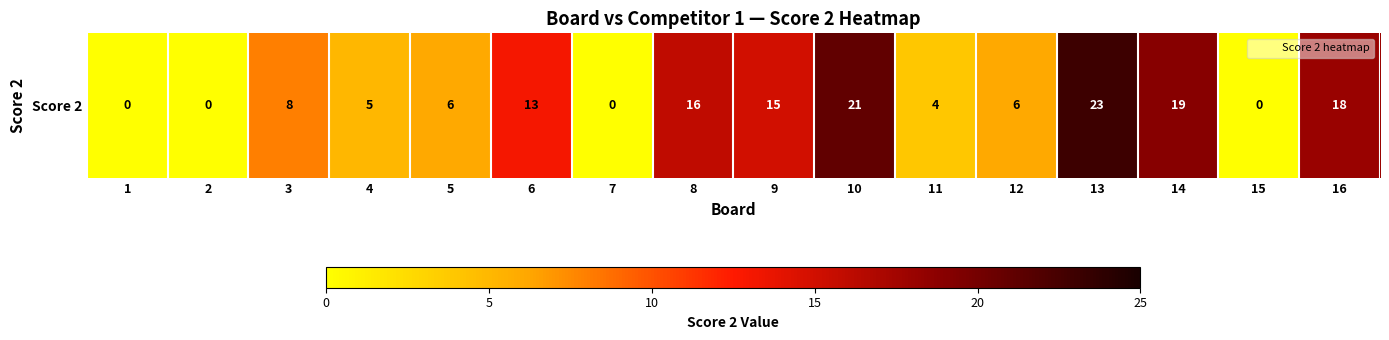

What is the greatest value displayed?

23